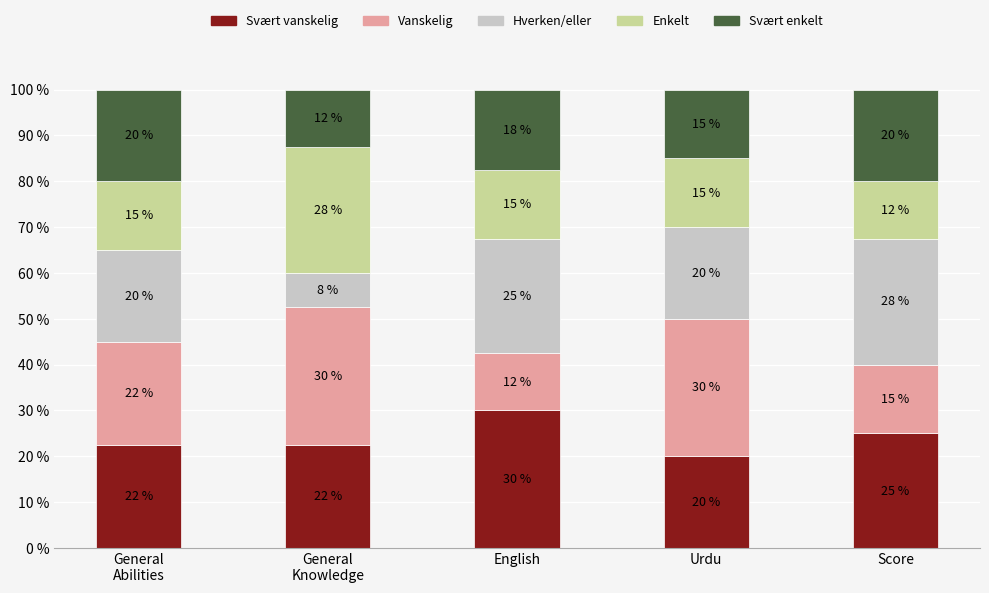

What is the total value across all series at English?

100.0